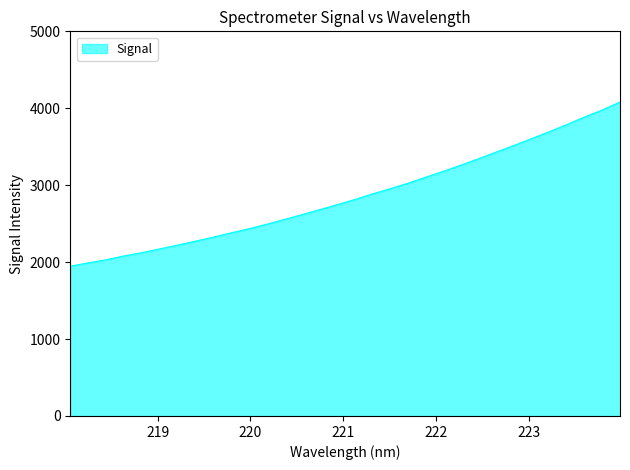

What is the difference between the maximum and minimum values?

2133.9